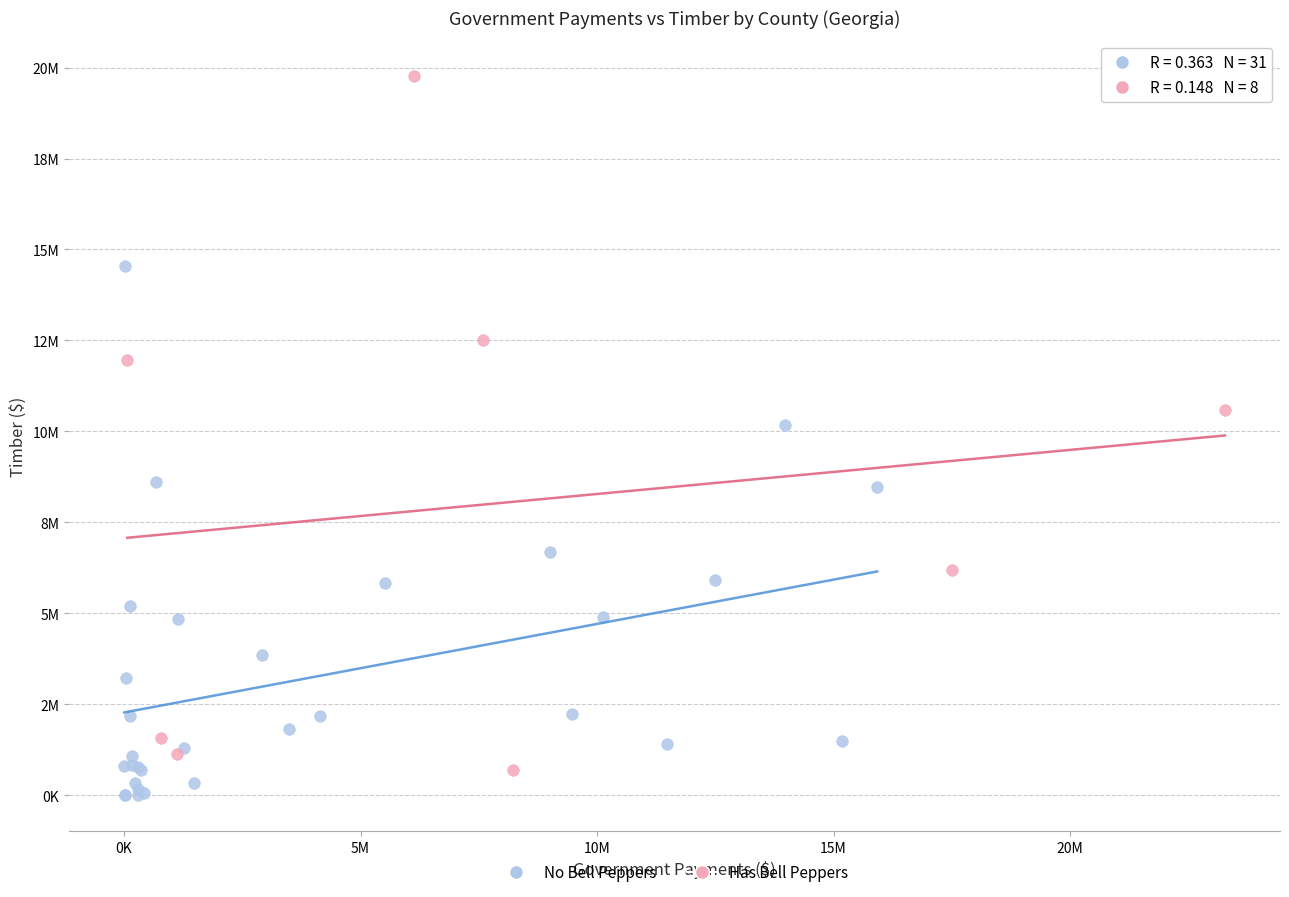

Which series has the widest spread of Y values?

Has Bell Peppers